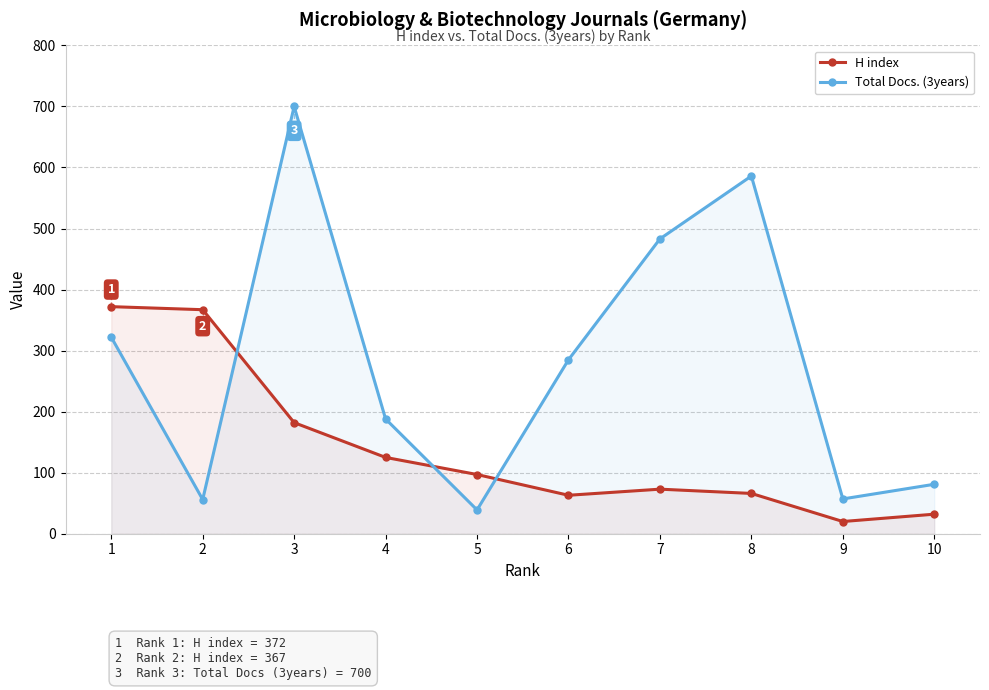

At 3, list the series in order from largest to smallest.

Total Docs. (3years), H index